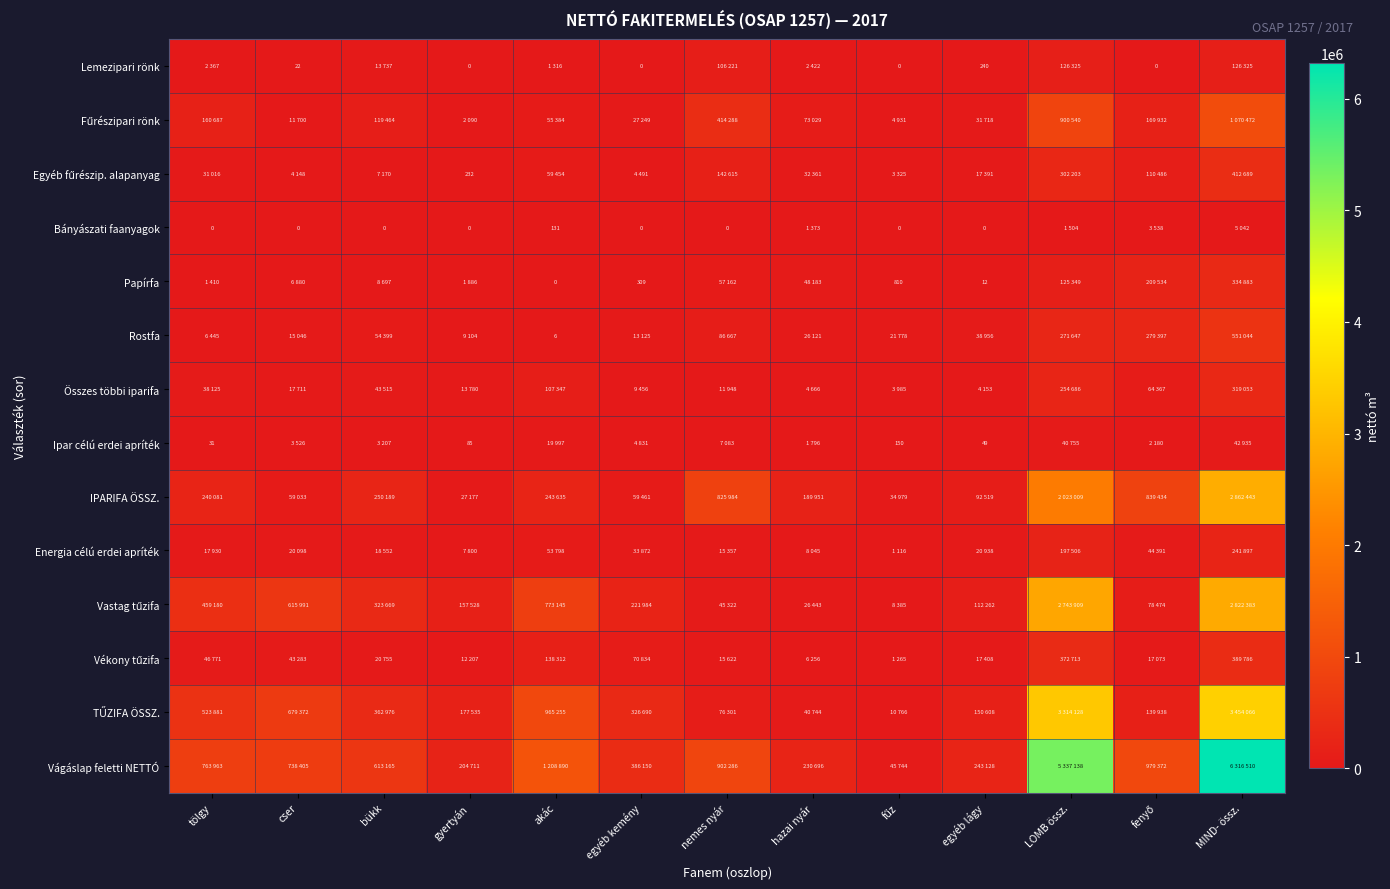

Is it true that Bányászati faanyagok equals 83 at akác?

False